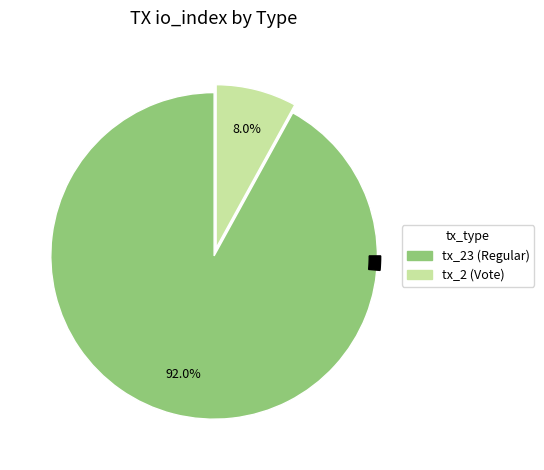

Count the number of slices in the pie.

2